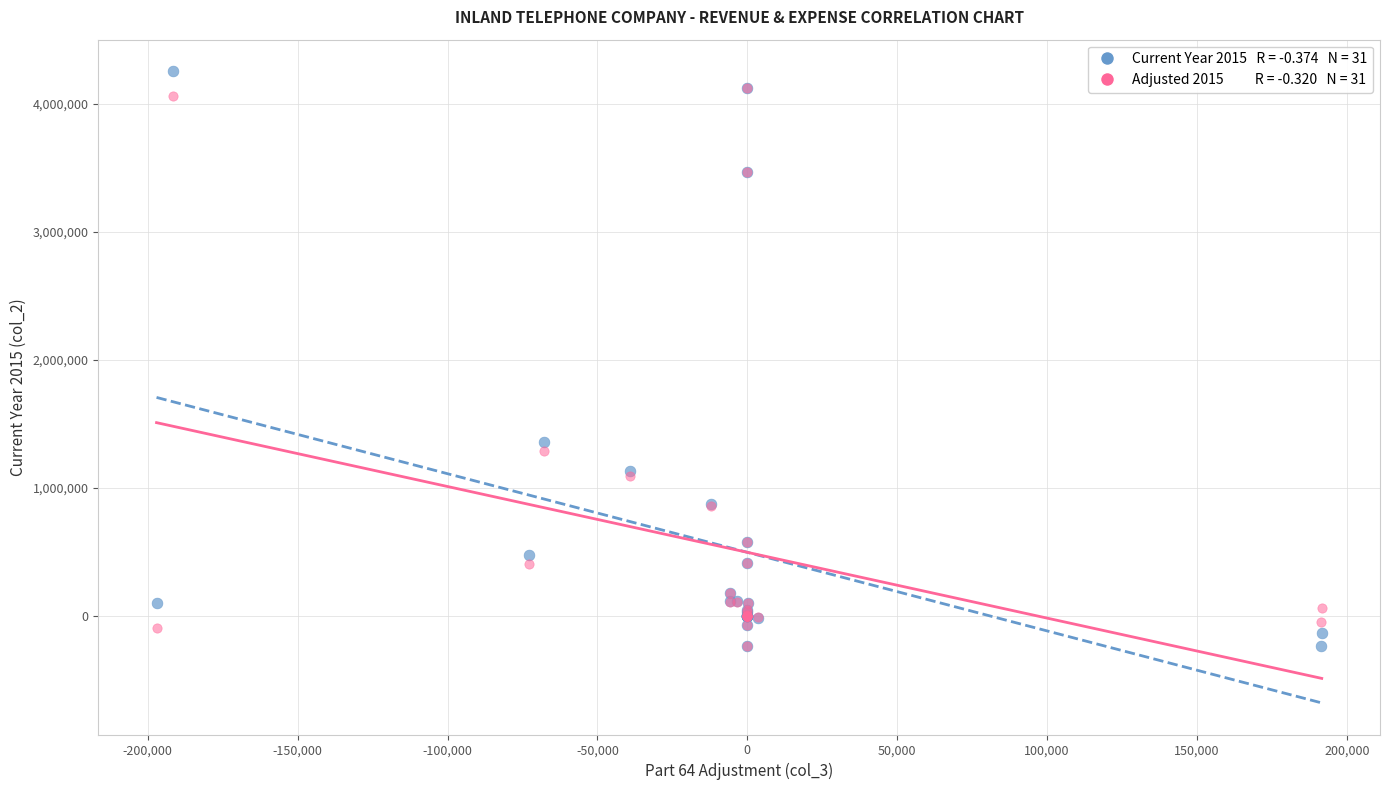

Across all series, what Y value is closest to 2010435?

1357759